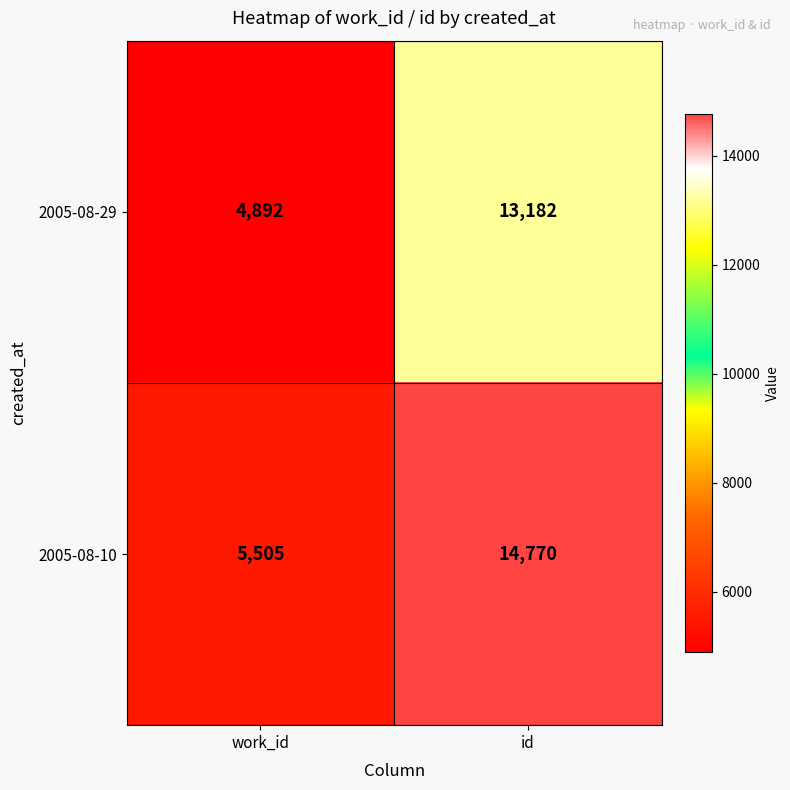

At which label does 2005-08-29 reach its peak?

id